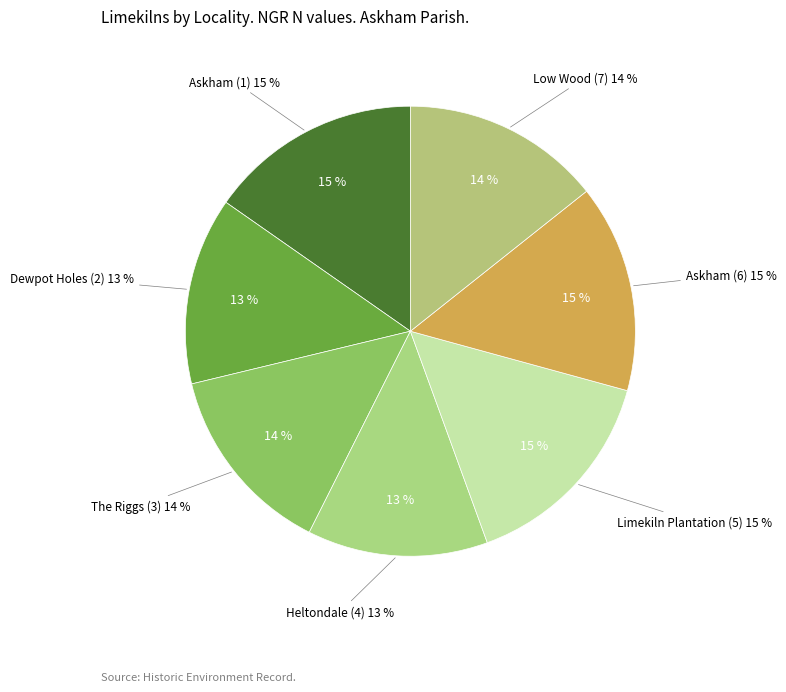

How many slices are in this pie chart?

7